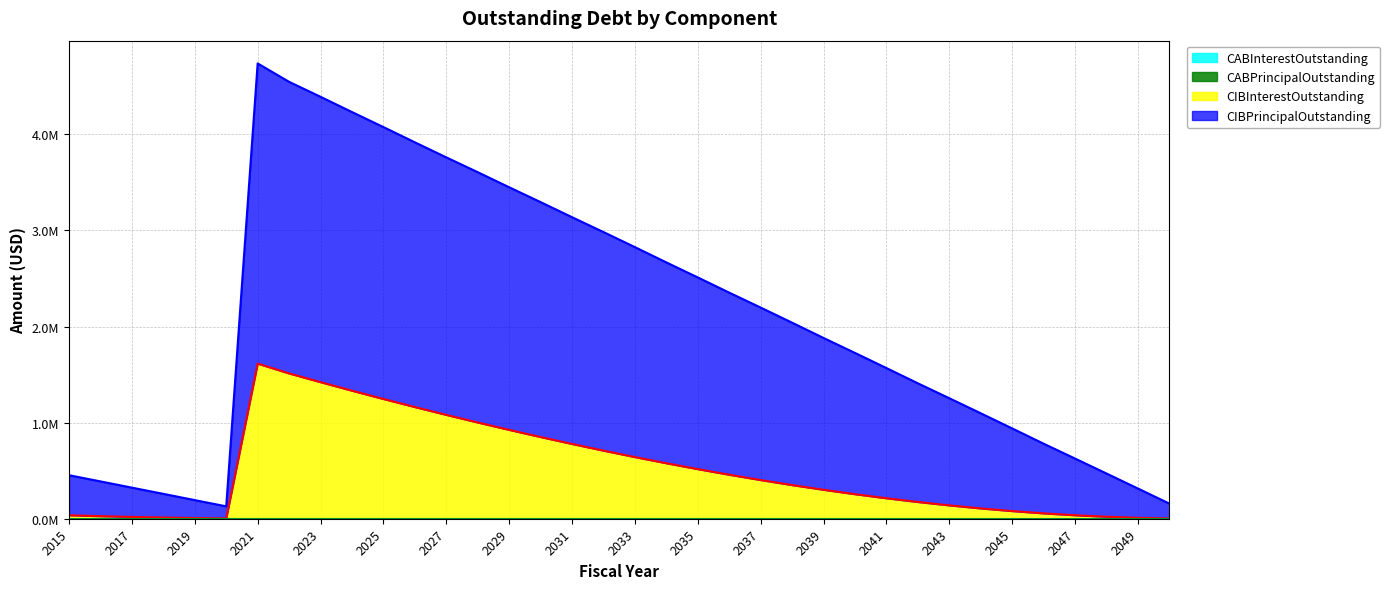

True or false: CIBPrincipalOutstanding and CIBInterestOutstanding cross at least once.

False